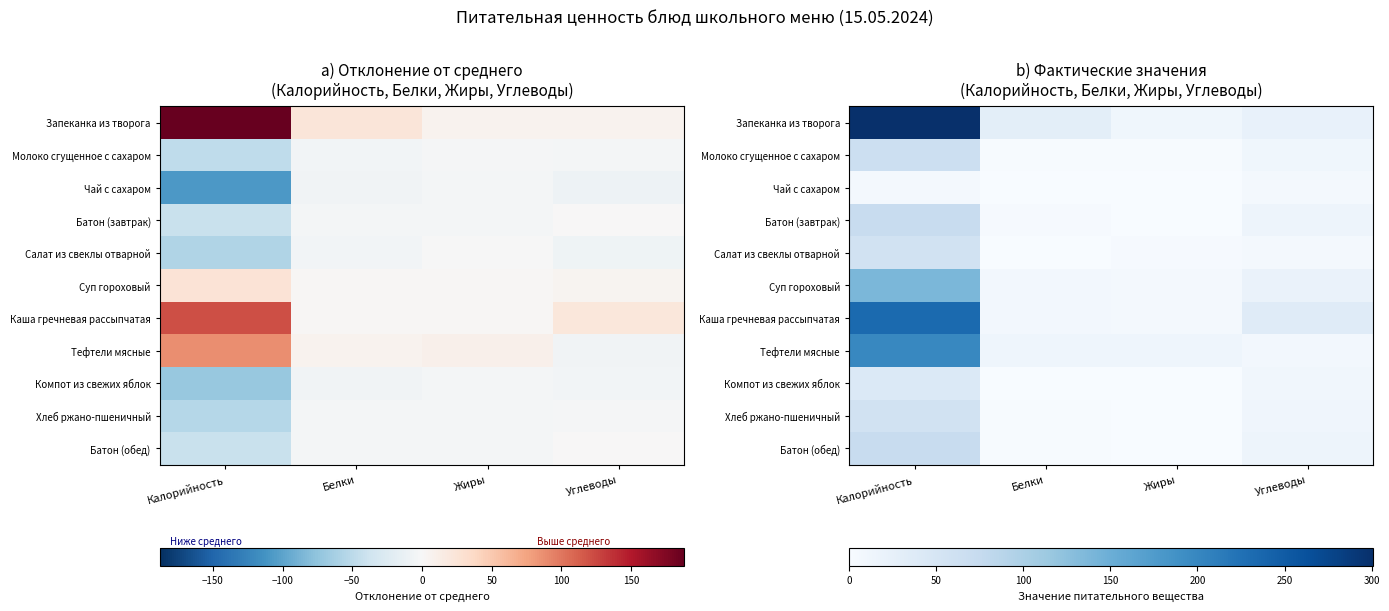

Rank the categories by Запеканка из творога value from lowest to highest.

Жиры, Углеводы, Белки, Калорийность